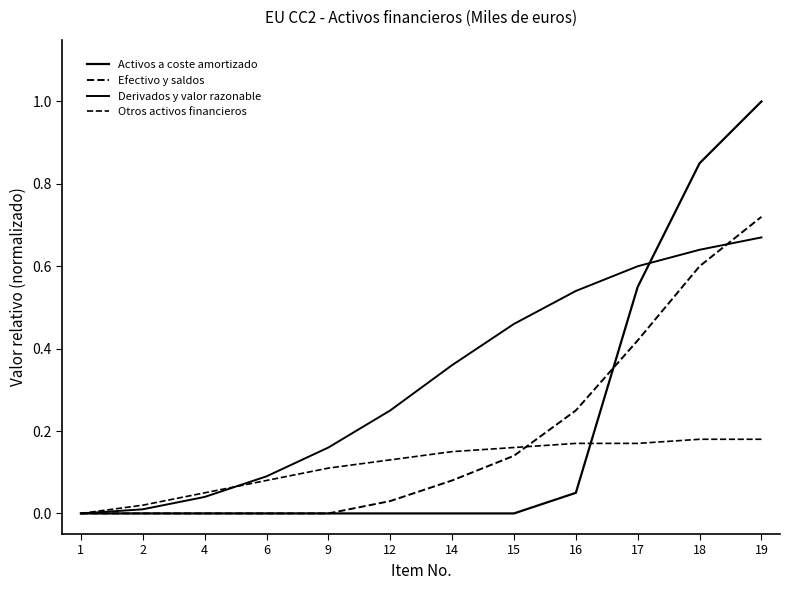

How many lines are shown in the chart?

4